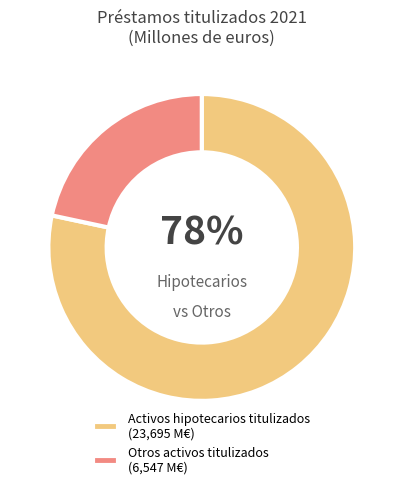

To the nearest percent, what is the average slice percentage?

50%